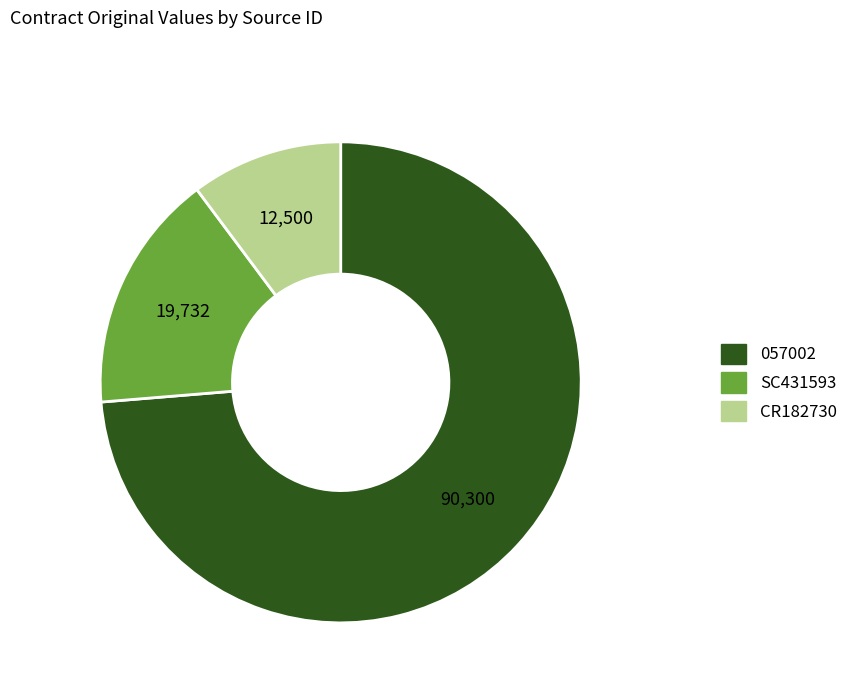

Which has a higher value, SC431593 or 057002?

057002